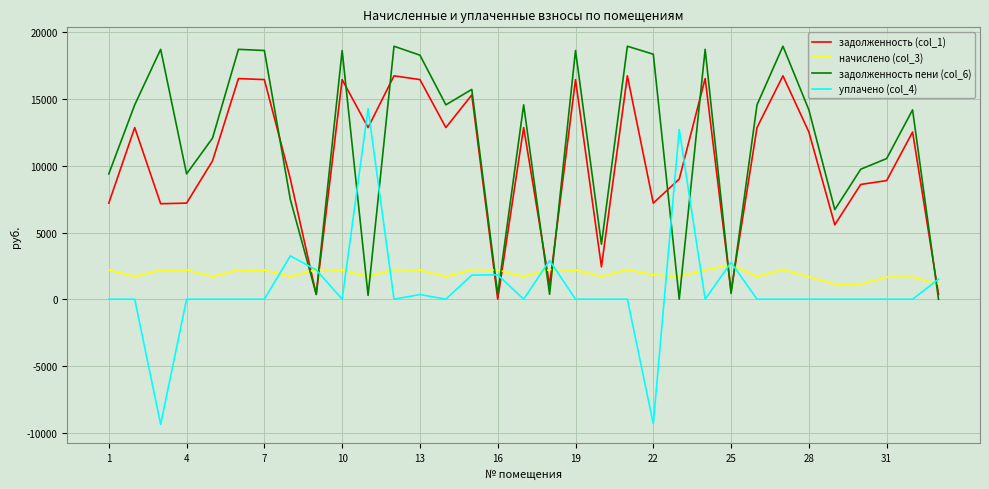

What is the minimum value for уплачено (col_4)?

-9381.2